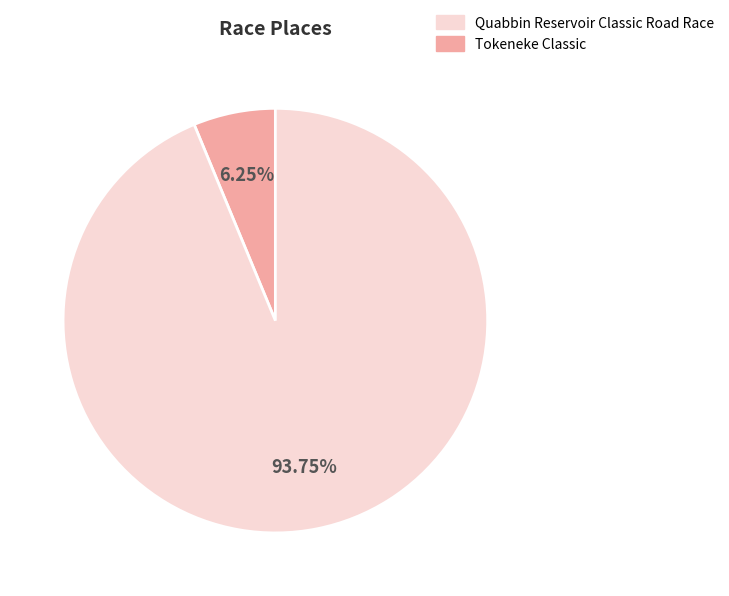

Count the number of slices in the pie.

2